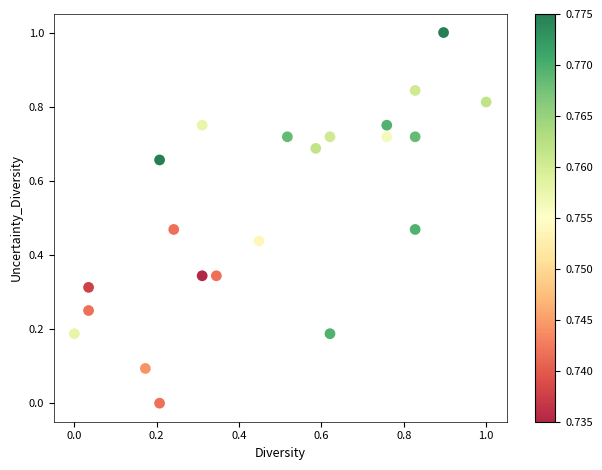

What is the range of X values (max minus min)?

1.0